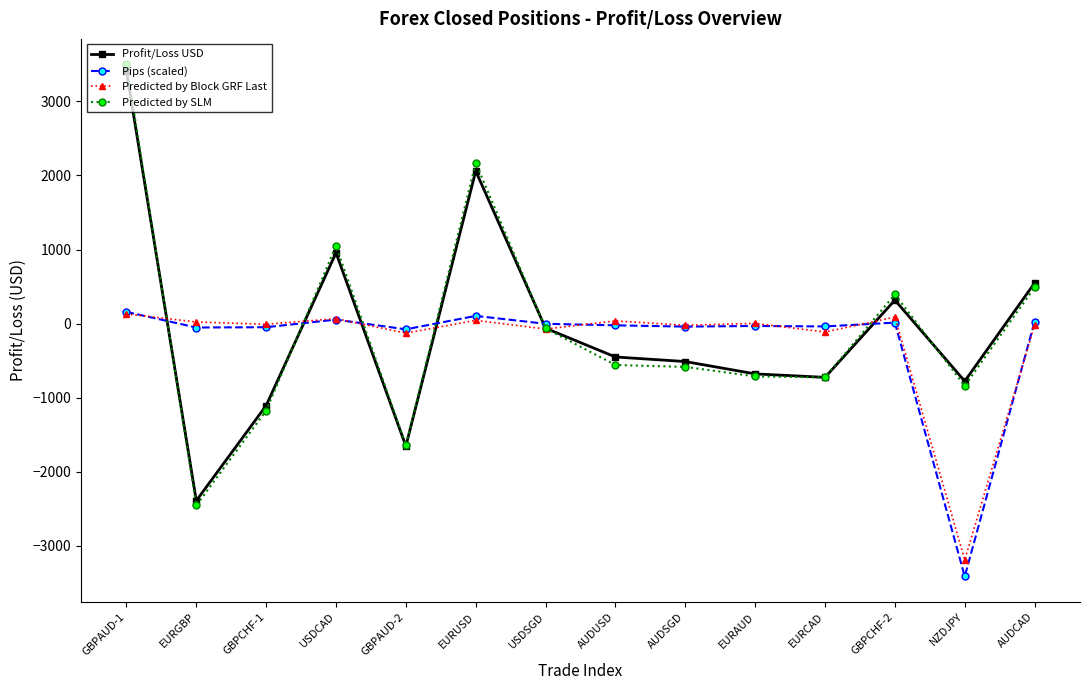

What is the spread (max minus min) of values at AUDUSD?

595.0